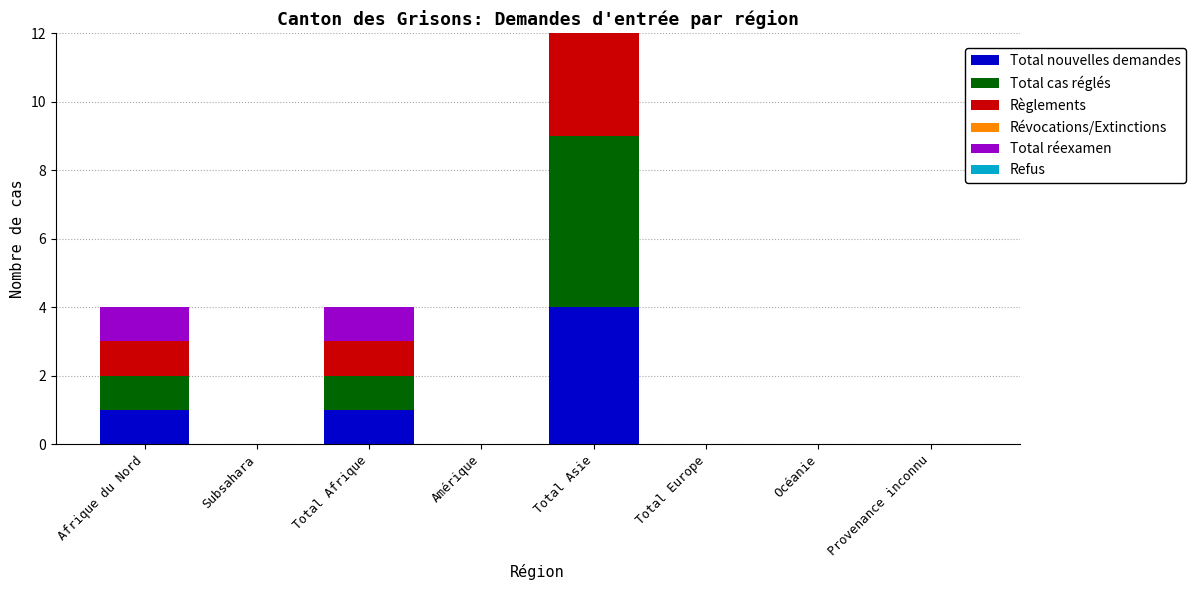

What is the label of the 4th bar from the right?

Total Asie